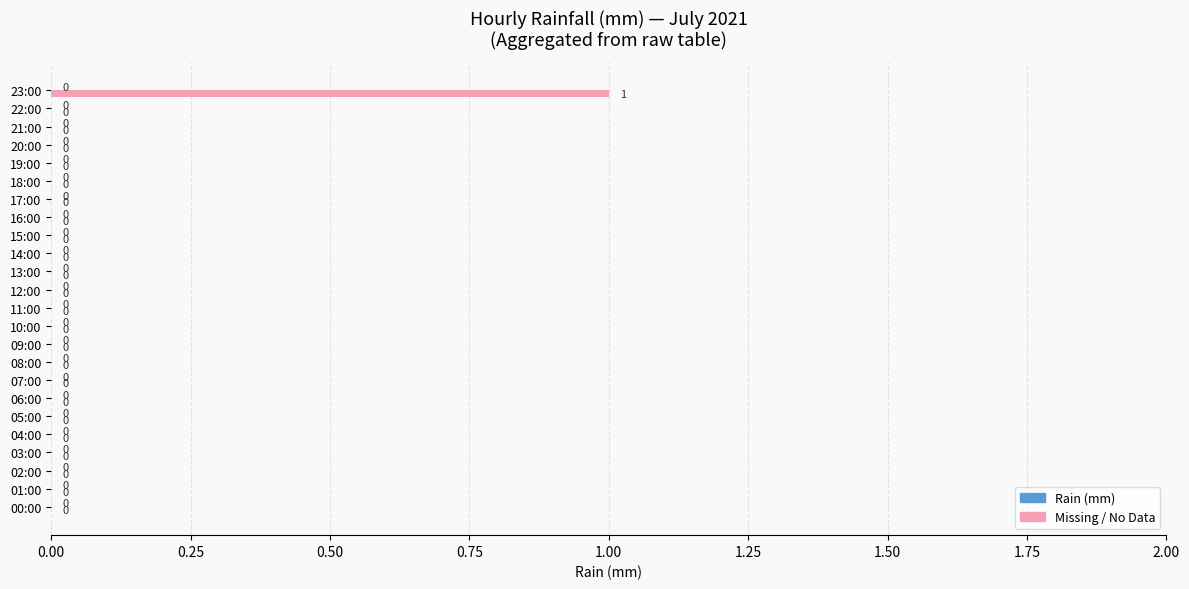

Reading bottom to top, transcribe all the data shown in this chart.

00:00=0	01:00=0	02:00=0	03:00=0	04:00=0	05:00=0	06:00=0	07:00=0	08:00=0	09:00=0	10:00=0	11:00=0	12:00=0	13:00=0	14:00=0	15:00=0	16:00=0	17:00=0	18:00=0	19:00=0	20:00=0	21:00=0	22:00=0	23:00=1